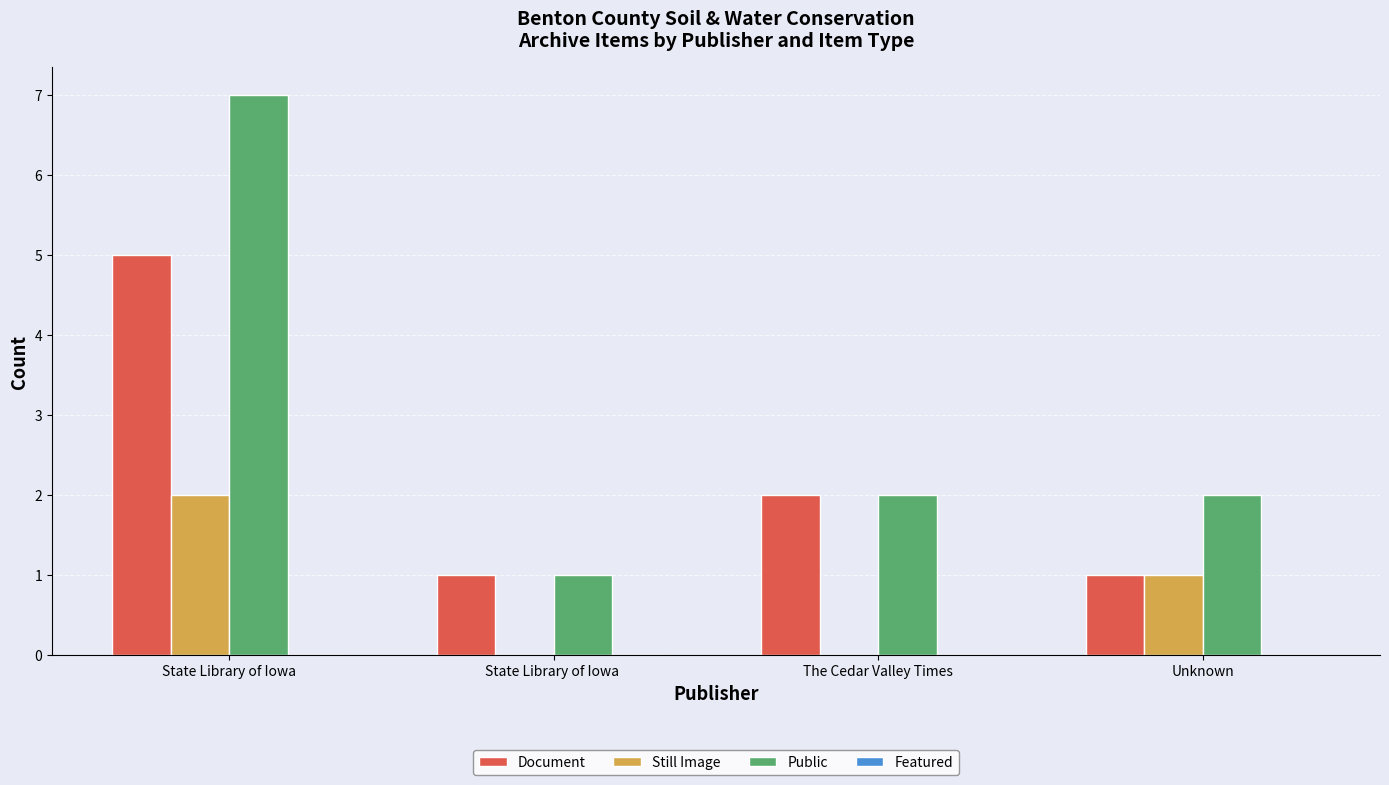

The Public series shows 7 at State Library of Iowa. True or false?

True